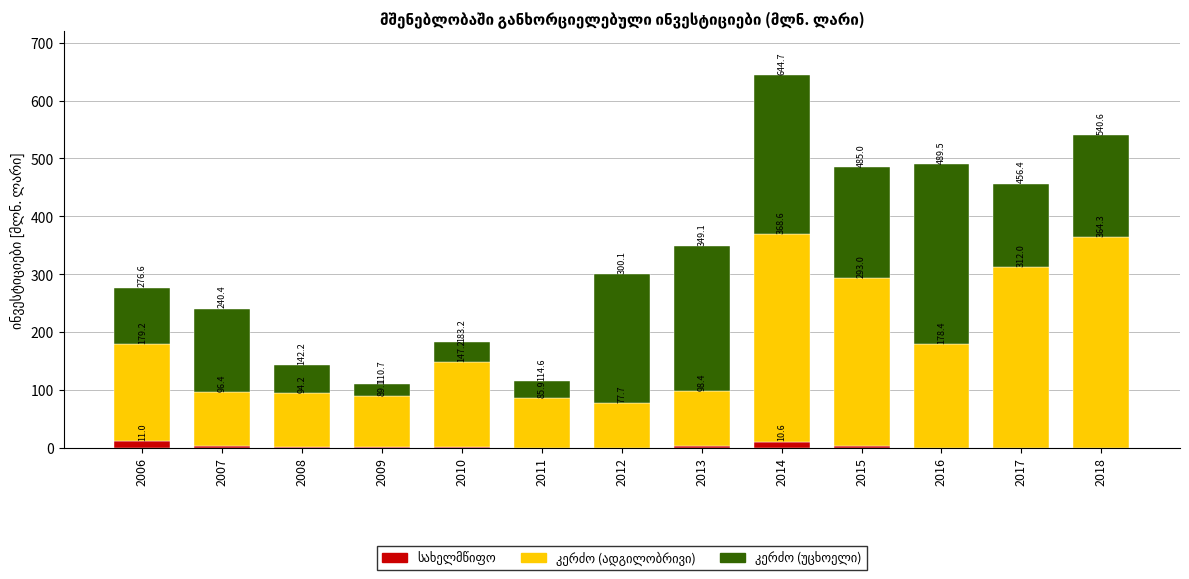

What is the average value of the სახელმწიფო series?

2.5